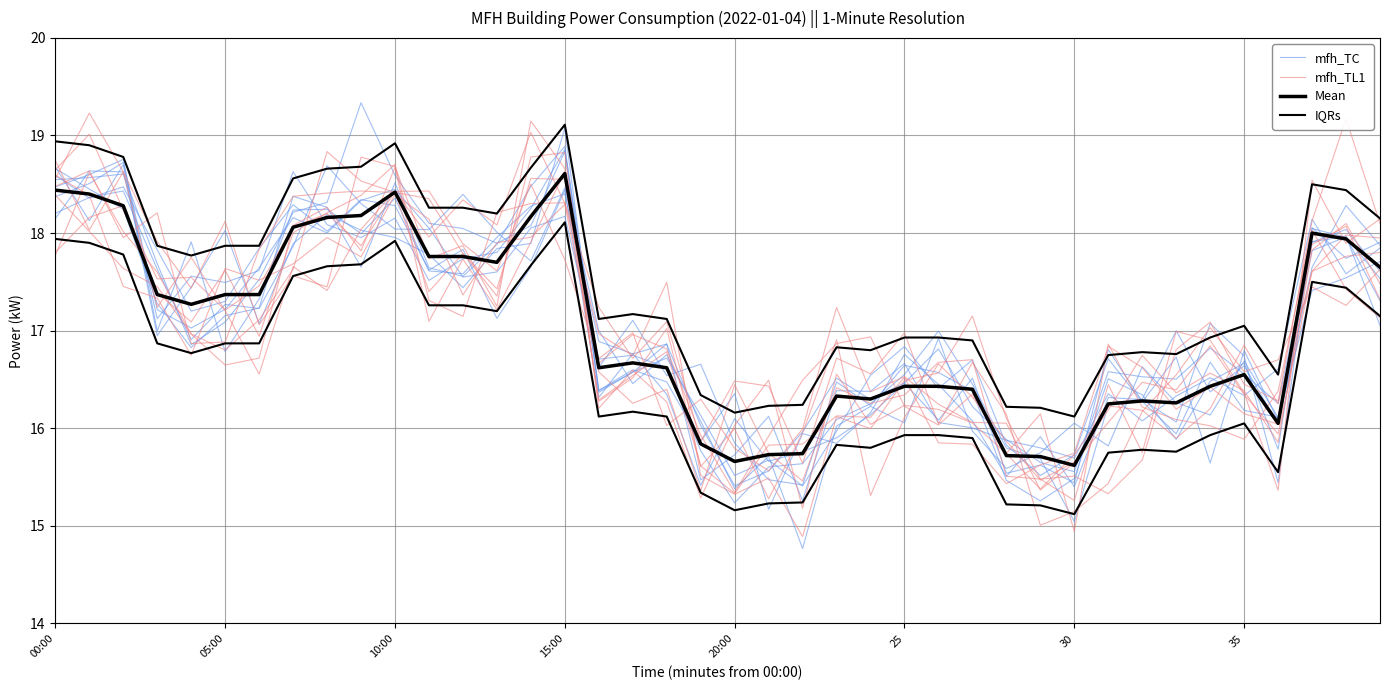

Where do mfh_TL1 and mfh_TC first cross each other?

00:00 and 05:00